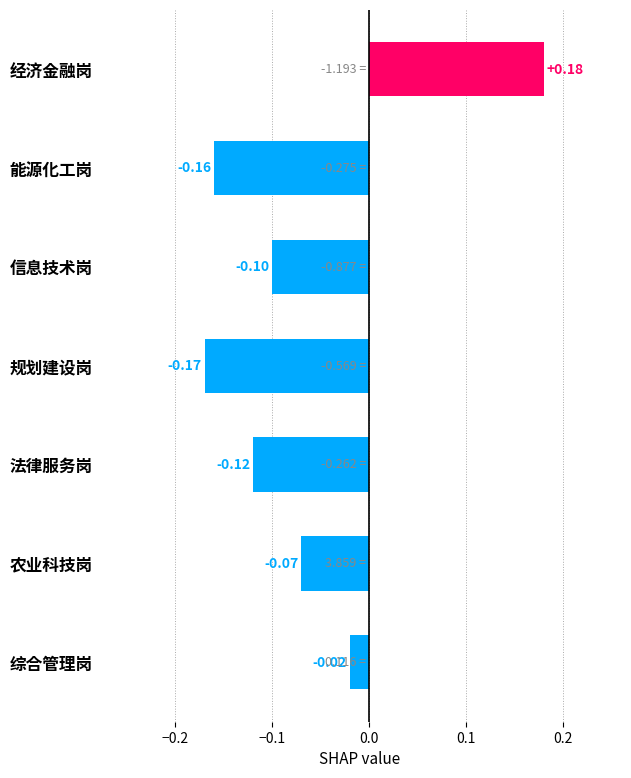

What is the average value?

-0.1